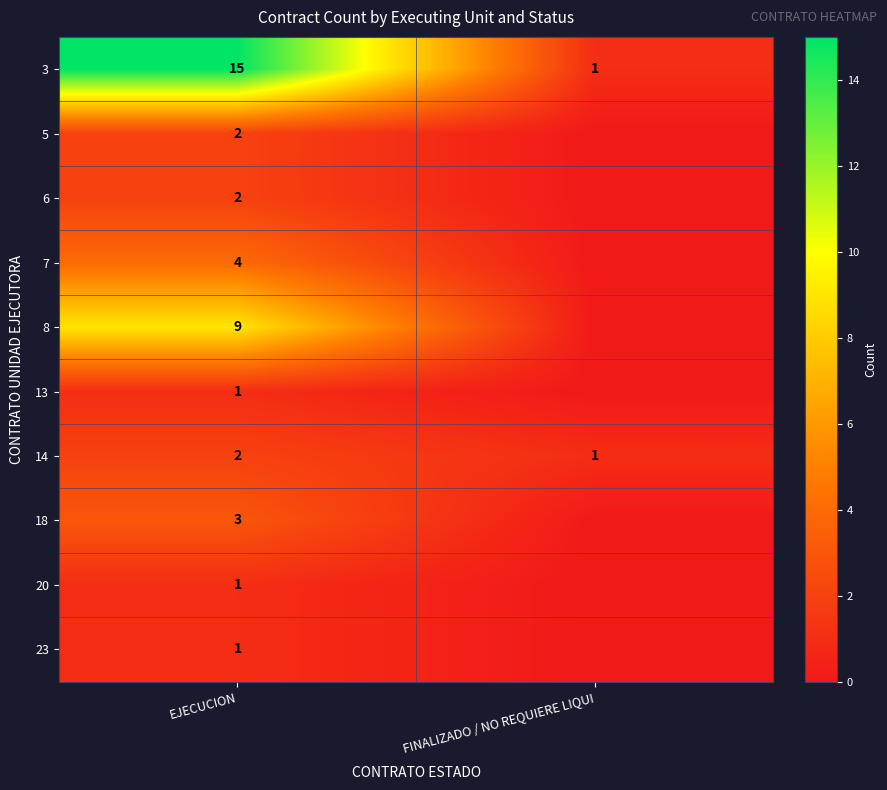

Is it true that 18 equals 3 at EJECUCION?

True